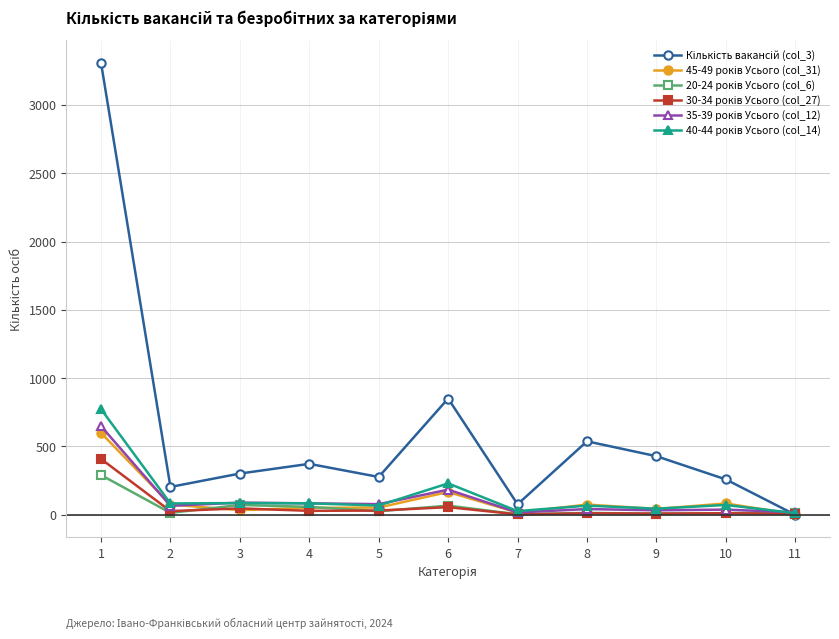

At how many categories does at least one series exceed 802?

2